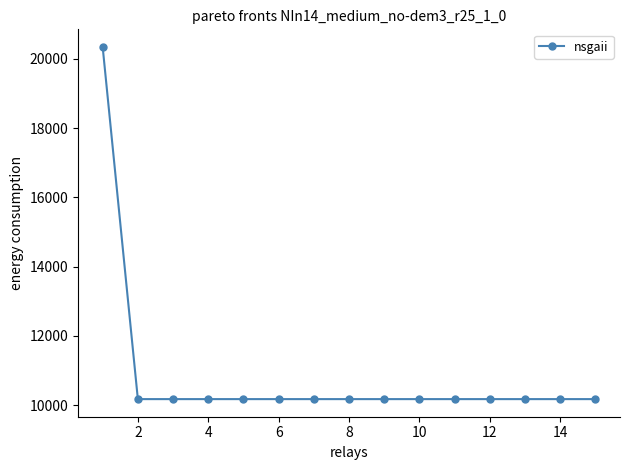

What is the sum of all values?

162752